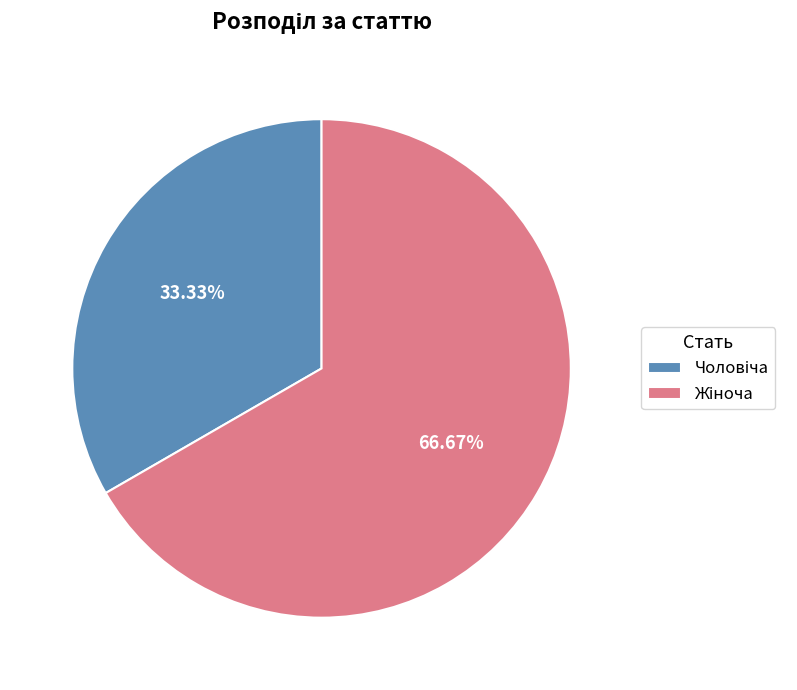

Is there a majority slice in this chart?

Yes